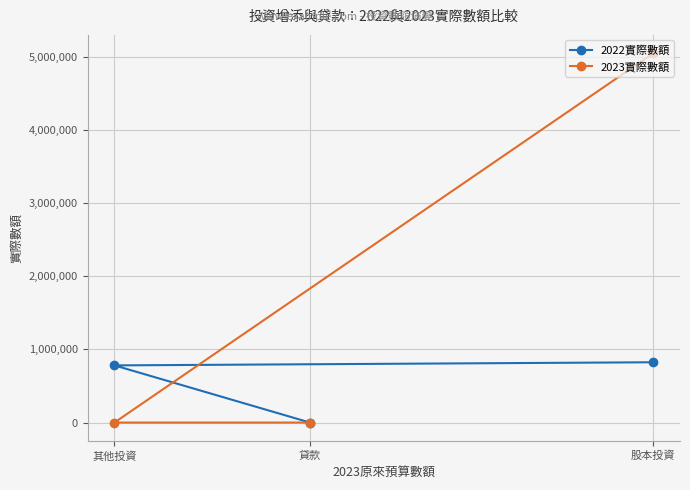

What are all the series names shown in the legend?

2022實際數額, 2023實際數額